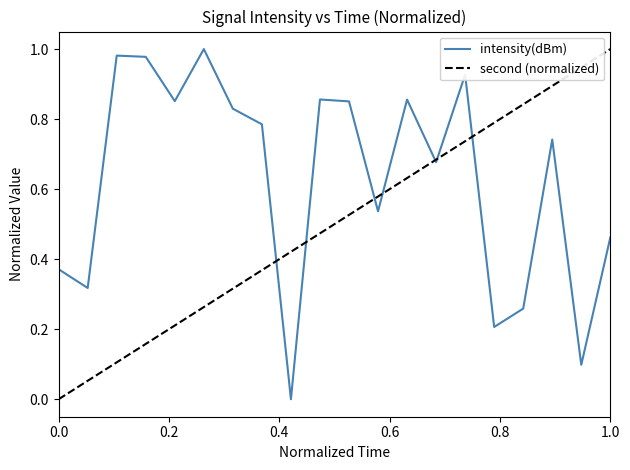

How many positive values does the intensity(dBm) series have?

19